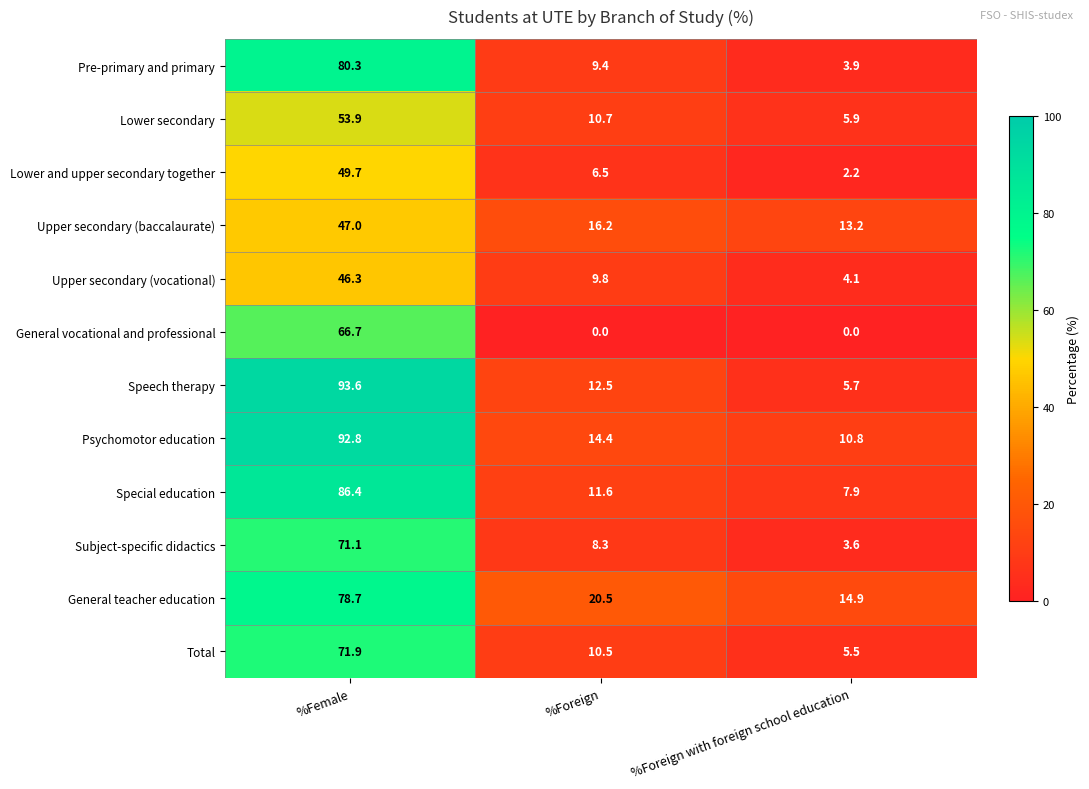

Is it true that Speech therapy equals 35.3 at %Female?

False